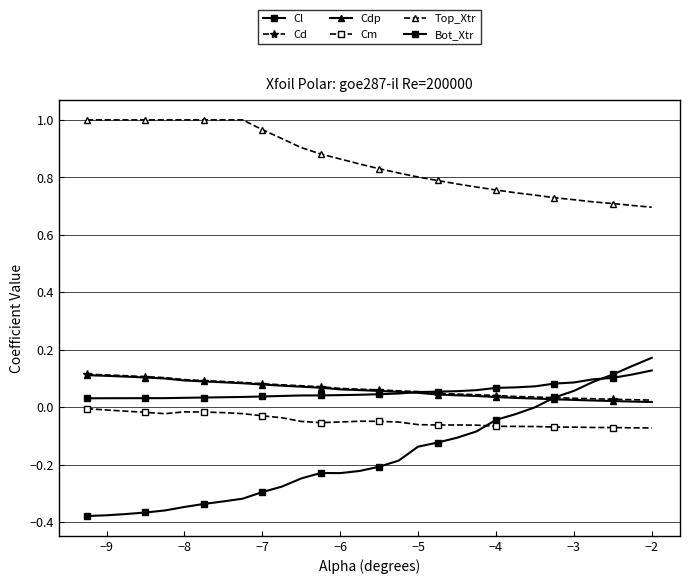

What is the minimum value for Cm?

-0.1